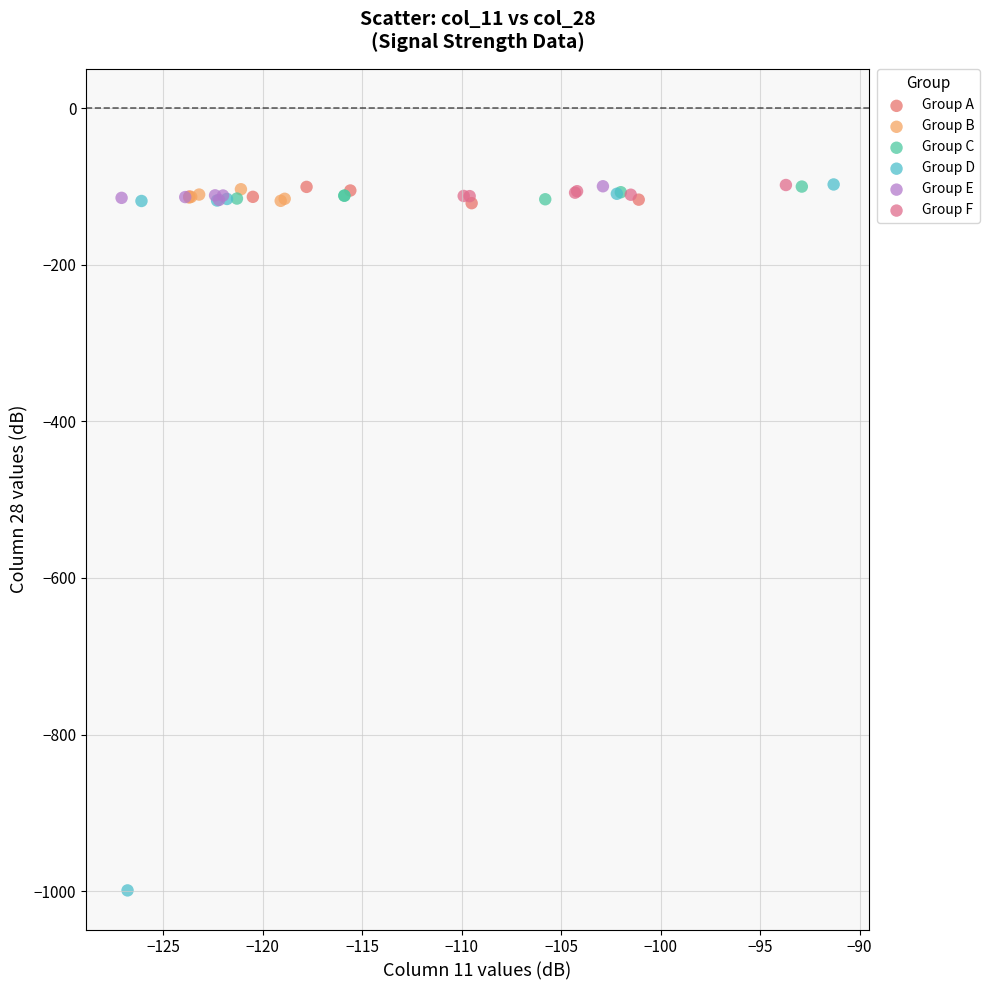

Which series reaches the minimum Y coordinate?

Group D